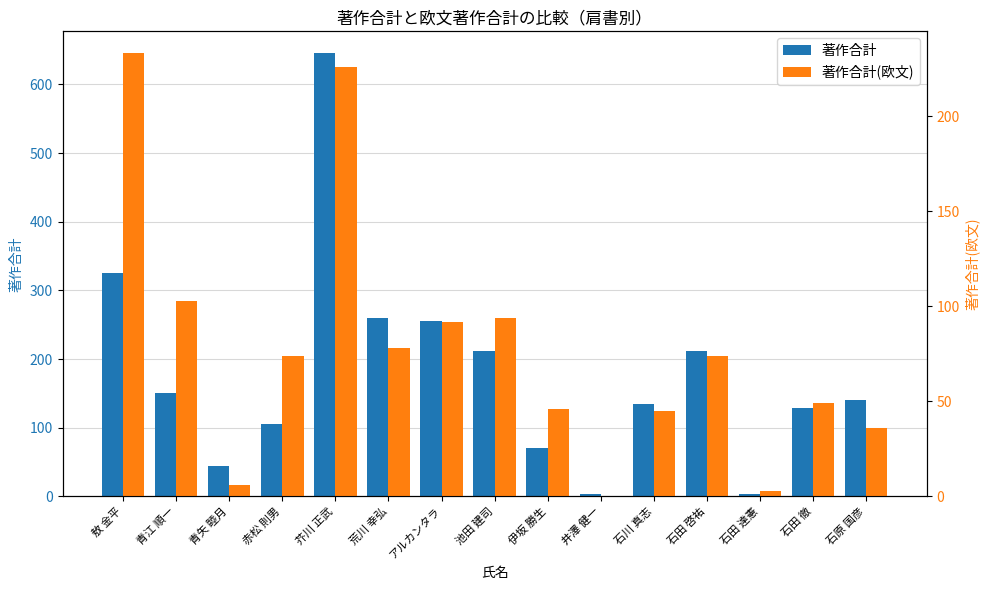

Rank the series at 青江 順一 from lowest to highest value.

著作合計(欧文), 著作合計